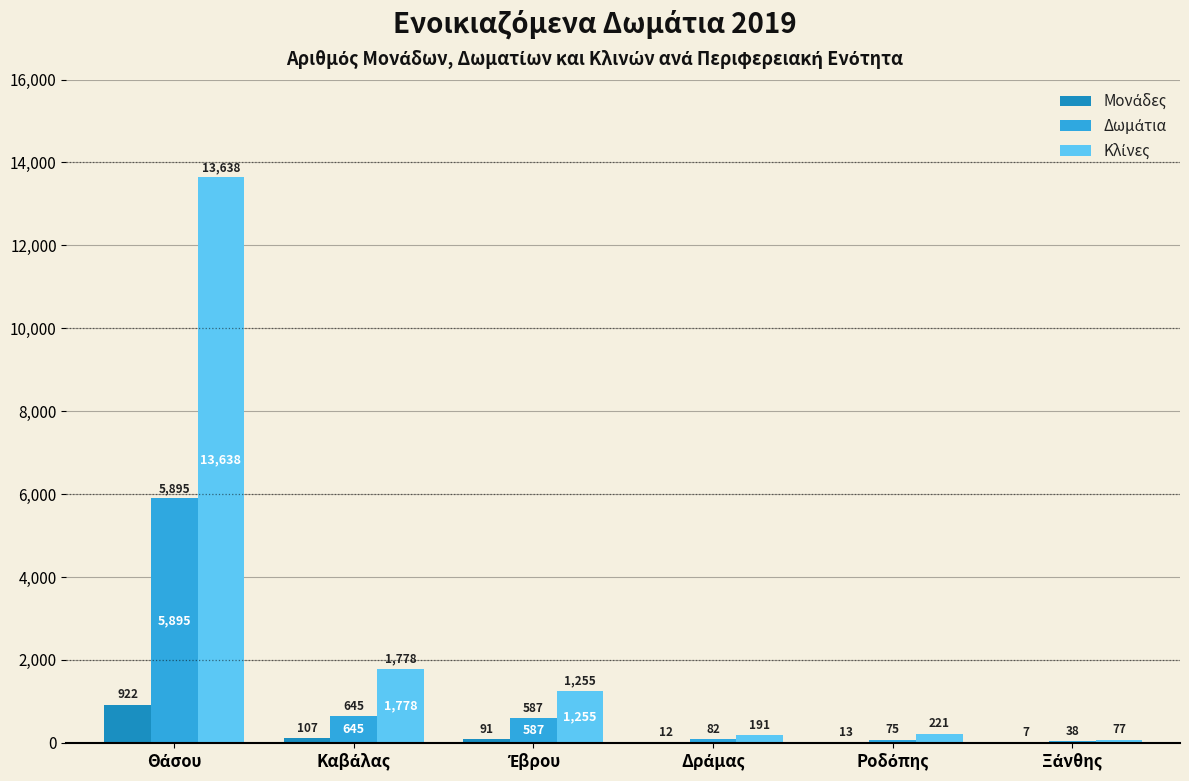

The Κλίνες series shows 13638 at Θάσου. True or false?

True